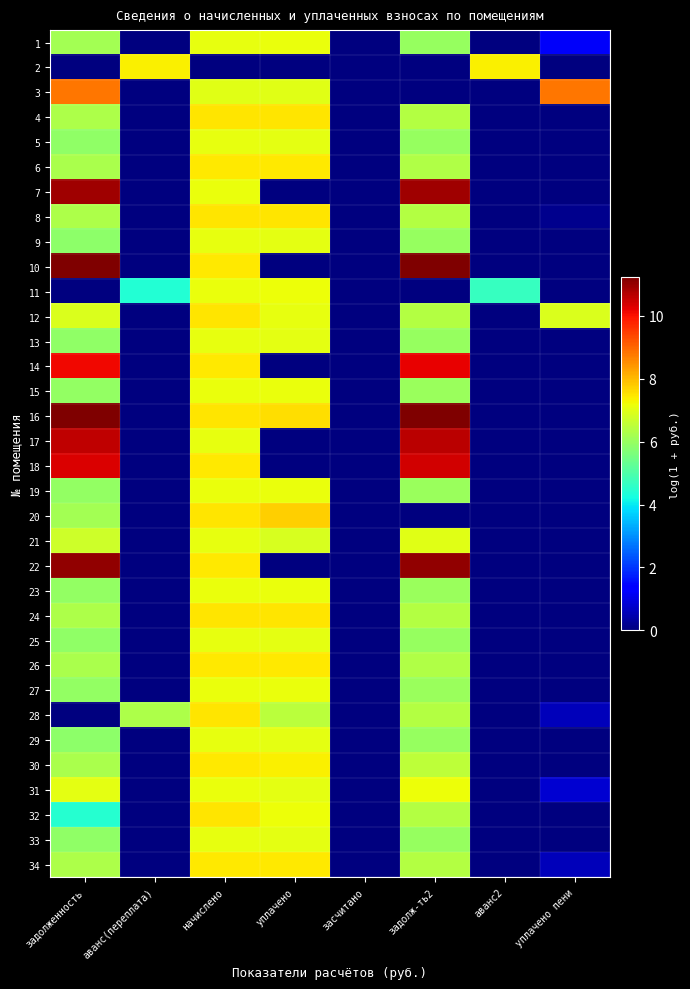

What is the difference between the highest and lowest values at аванс(переплата)?

7.4